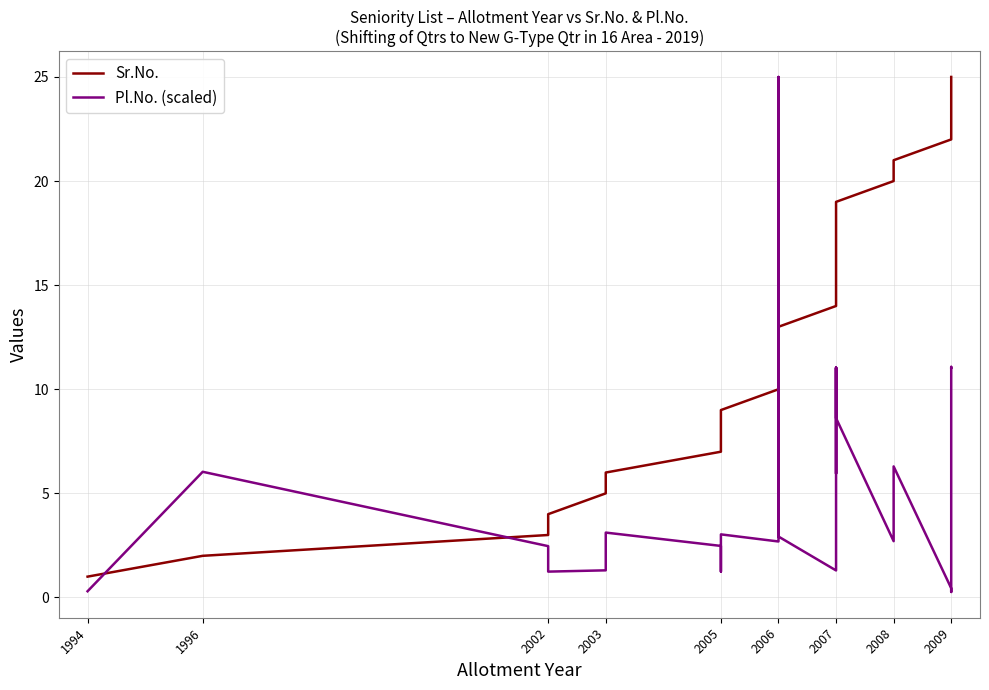

What is the approximate value of Sr.No. at 2006?

13.0